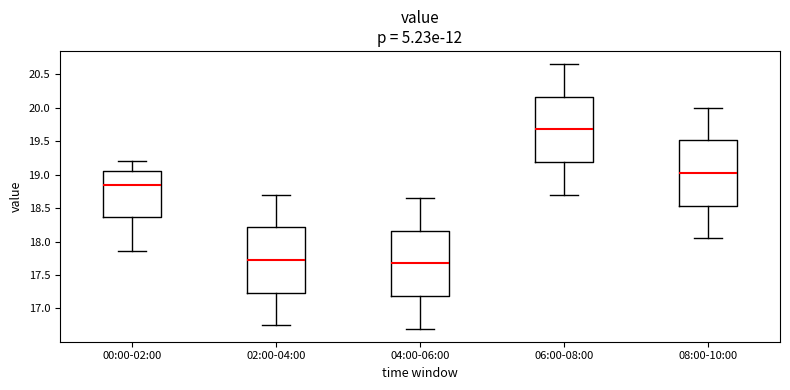

Reading left to right, read every box against the y-axis: the position of its median line, the range the box covers, and the ends of its whiskers. The values are not printed on the chart, so give them approximately, as read against the axis.

00:00-02:00: median 18.85, box 18.35 to 19.05, whiskers 17.85 to 19.20
02:00-04:00: median 17.75, box 17.25 to 18.20, whiskers 16.75 to 18.70
04:00-06:00: median 17.70, box 17.20 to 18.15, whiskers 16.70 to 18.65
06:00-08:00: median 19.70, box 19.20 to 20.15, whiskers 18.70 to 20.65
08:00-10:00: median 19.05, box 18.55 to 19.50, whiskers 18.05 to 20.00